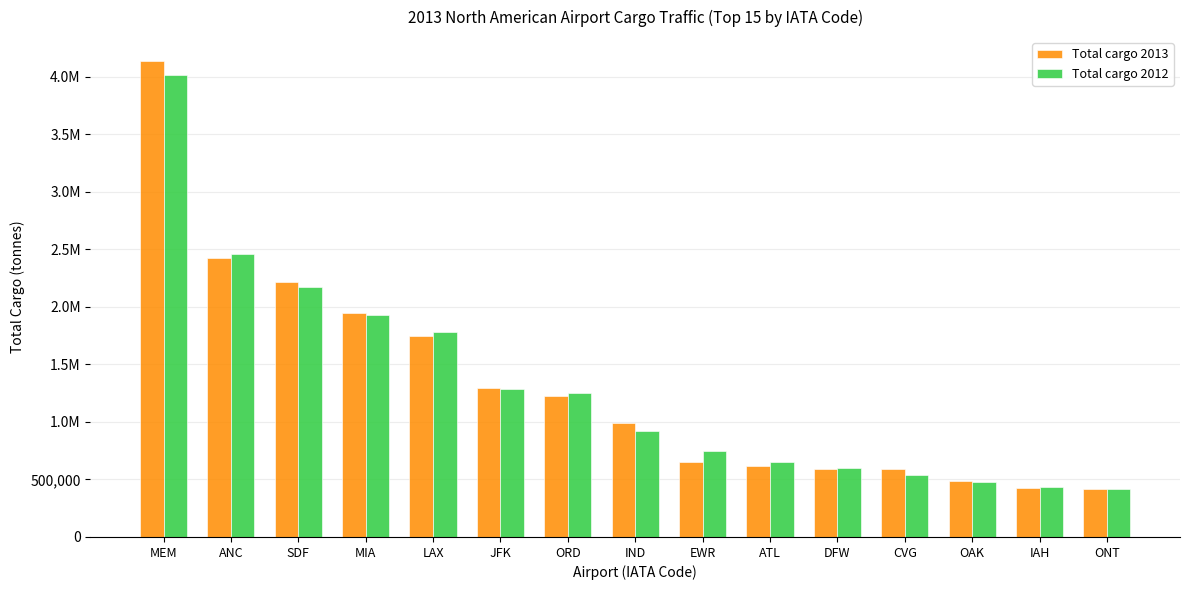

What are all the series names shown in the legend?

Total cargo 2013, Total cargo 2012